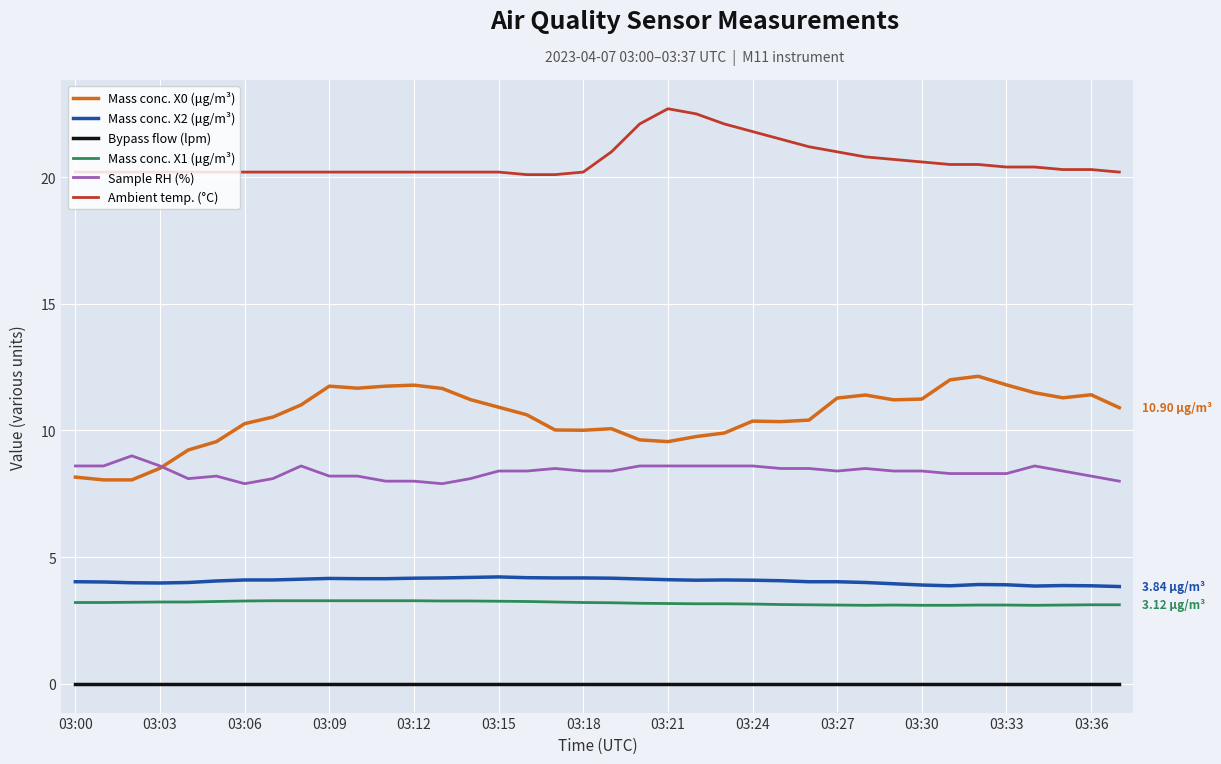

Which series has the largest range (max minus min)?

Mass conc. X0 (μg/m³)